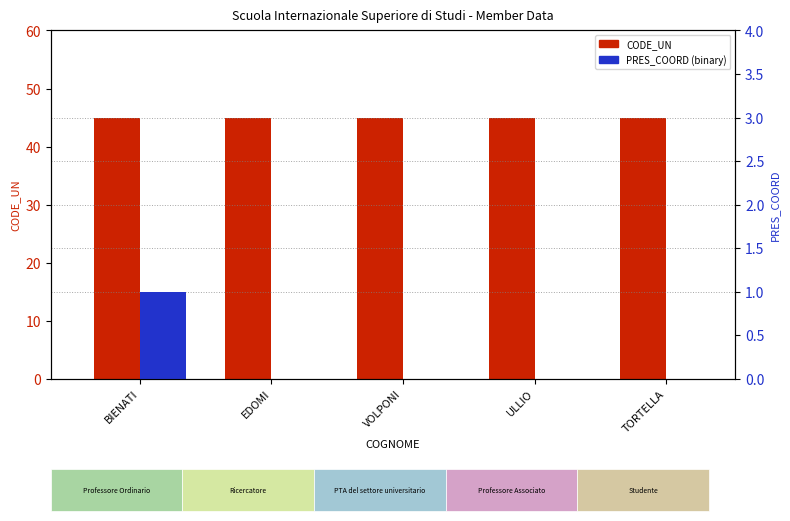

Which series has the largest range (max minus min)?

PRES_COORD (binary)